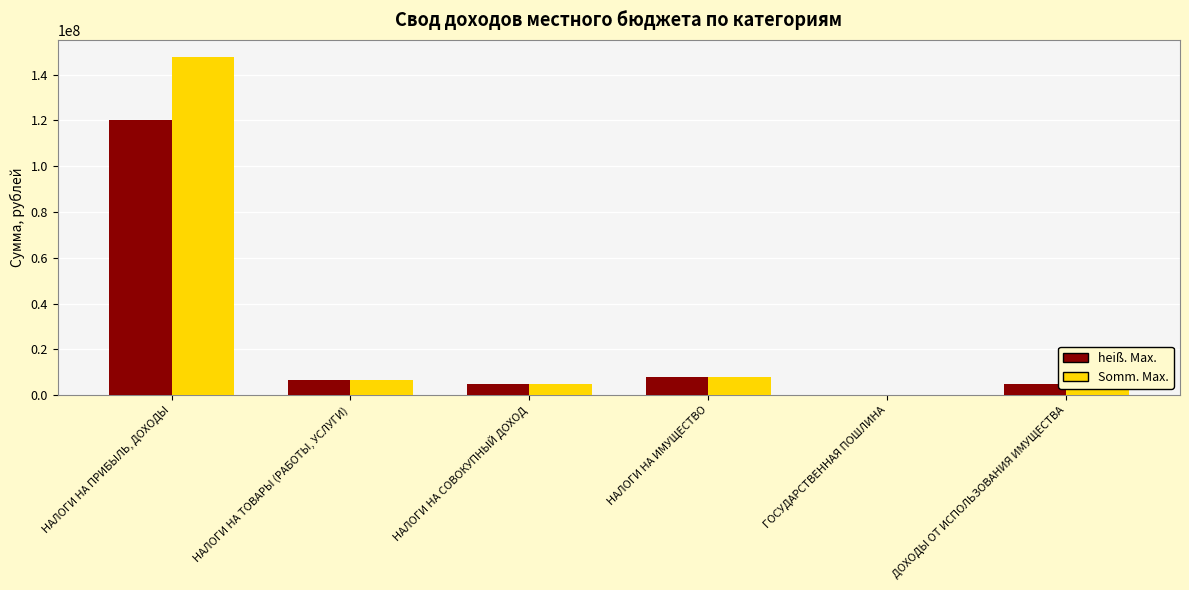

What value does the heiß. Max. series have at ДОХОДЫ ОТ ИСПОЛЬЗОВАНИЯ ИМУЩЕСТВА?

5056000